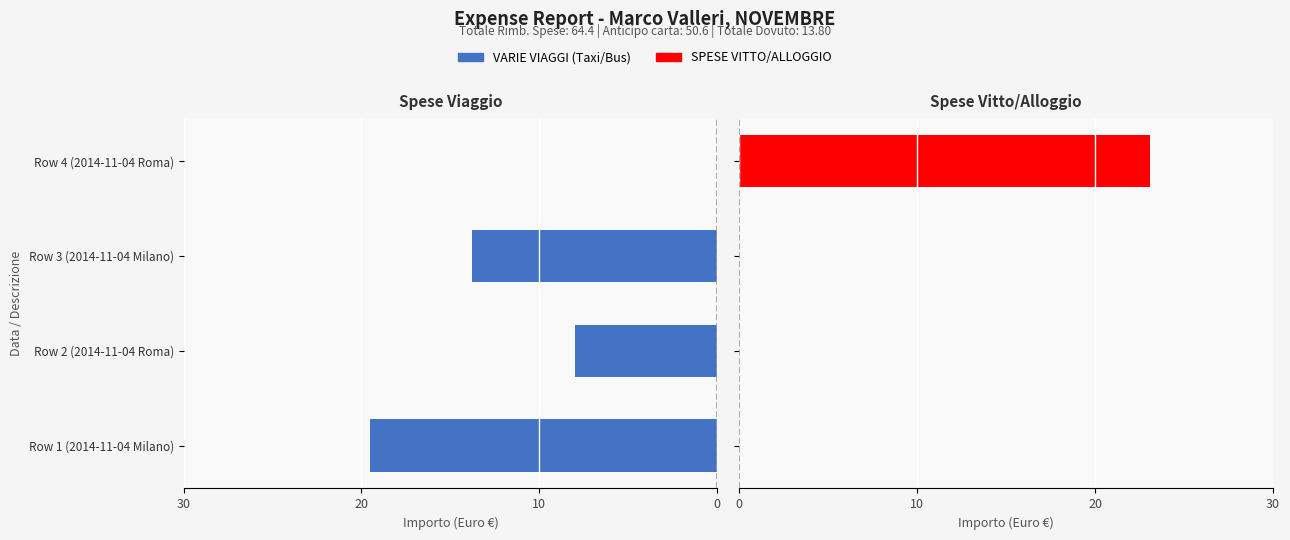

What is the average value of the VARIE VIAGGI (Taxi/Bus) series?

10.3